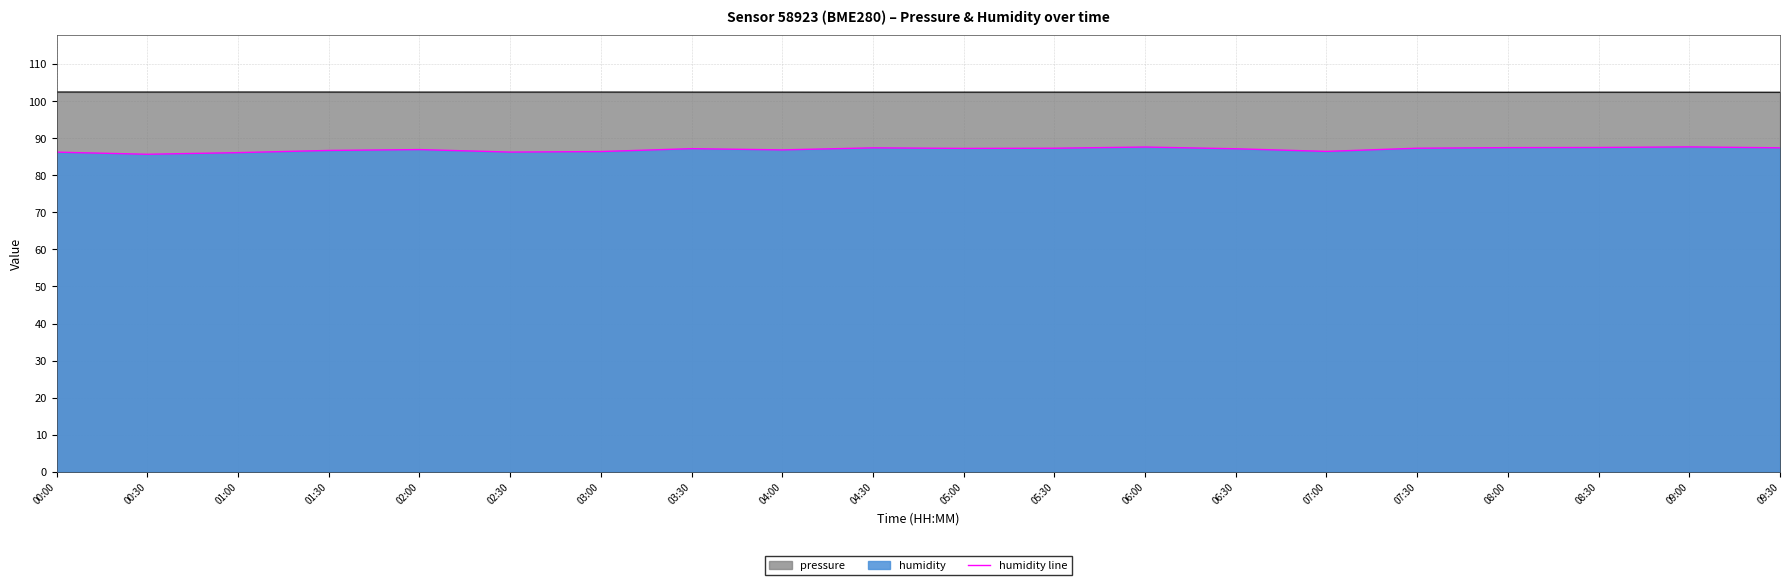

What is the change in value from 03:00 to 04:00?

+0.5